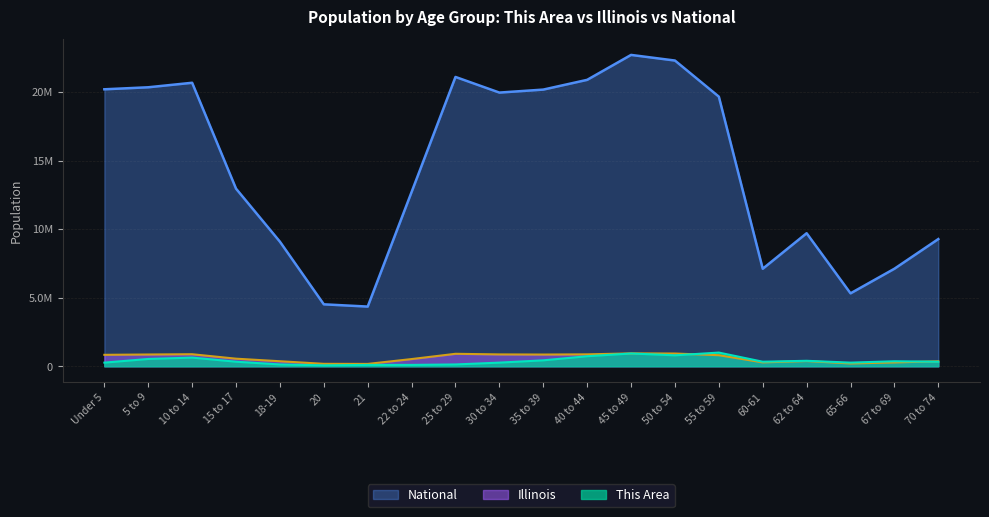

Reading left to right, extract all data points from this chart.

This Area: 266666.7	533333.3	633333.3	333333.3	133333.3	66666.7	100000.0	100000.0	133333.3	266666.7	433333.3	733333.3	933333.3	800000.0	1000000.0	333333.3	400000.0	266666.7	366666.7	333333.3
Illinois: 835577.0	859405.0	879448.0	554749.0	367343.0	179613.0	172795.0	526556.0	910273.0	865684.0	855790.0	870100.0	940094.0	930785.0	807778.0	284180.0	381249.0	205270.0	279790.0	364475.0
National: 20201362.0	20348657.0	20677194.0	12954254.0	9086089.0	4519129.0	4354294.0	12712576.0	21101849.0	19962099.0	20179642.0	20890964.0	22708591.0	22298125.0	19664805.0	7113727.0	9704197.0	5319902.0	7115361.0	9278166.0